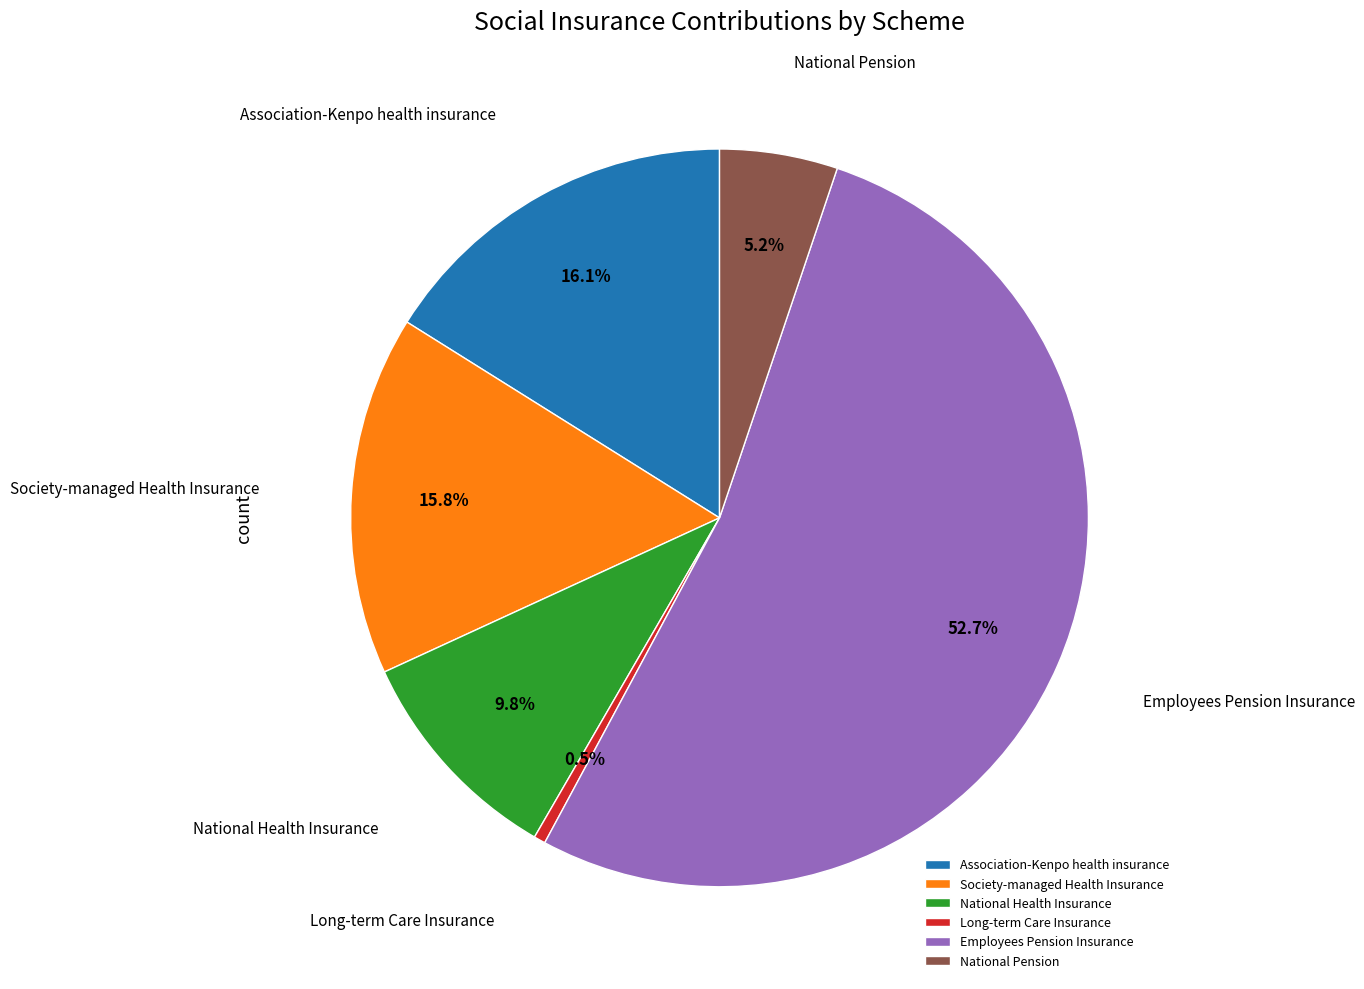

To the nearest percent, what is the combined percentage of National Health Insurance and Long-term Care Insurance?

10%